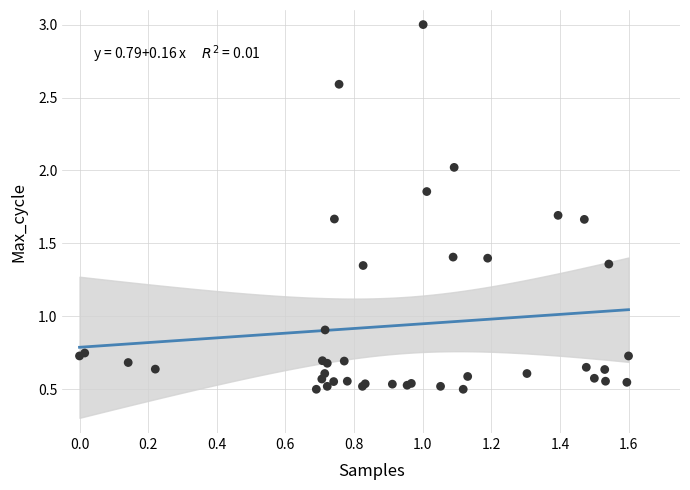

What Y value in the scatter plot is closest to 1?

0.9